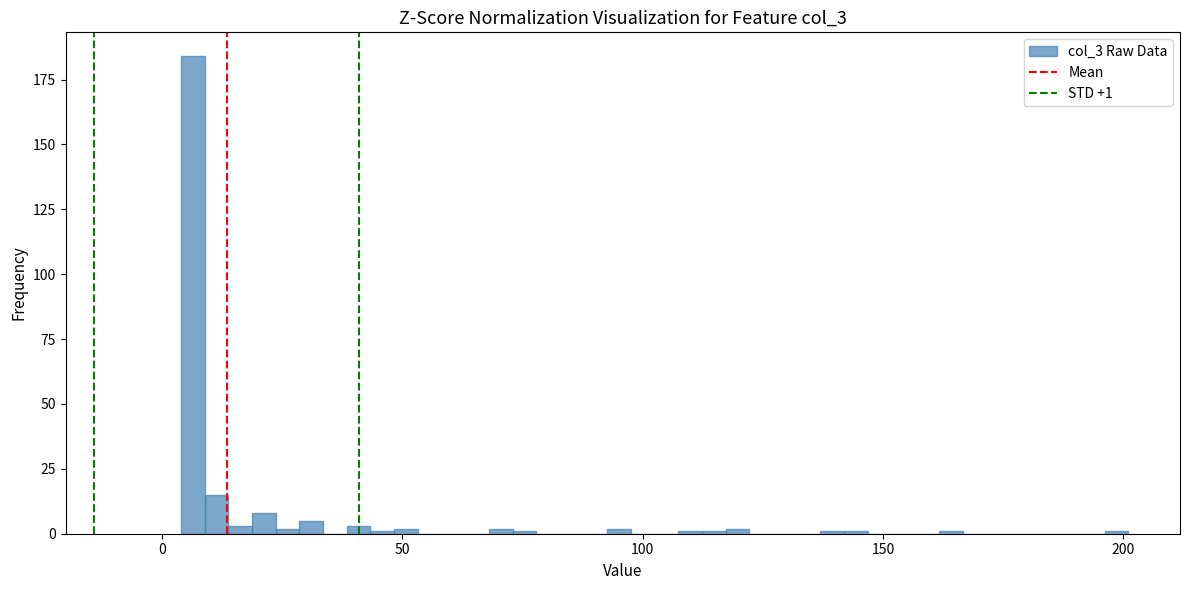

Read against the x-axis, roughly where is the centre of the tallest bar?

5